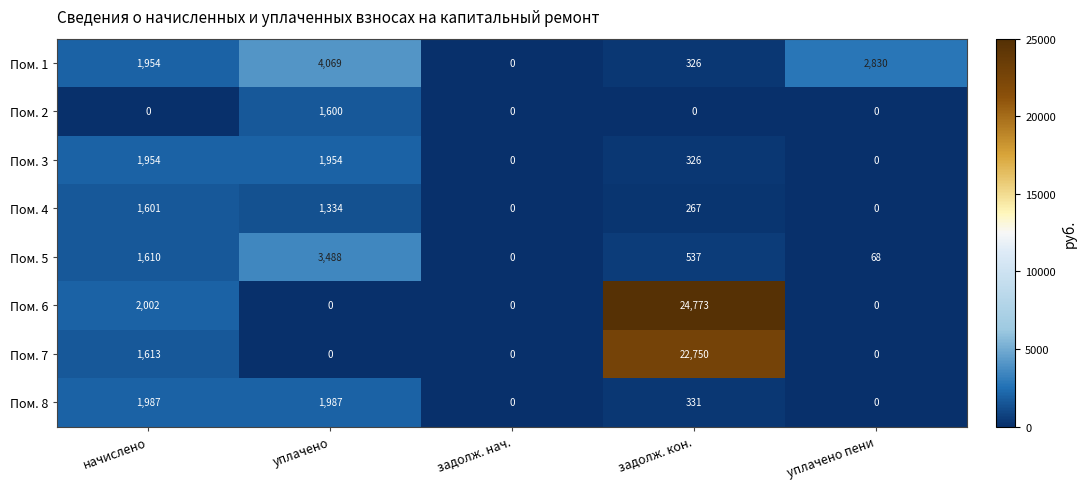

List the series in order of their peak value, lowest first.

Пом. 2, Пом. 4, Пом. 3, Пом. 8, Пом. 5, Пом. 1, Пом. 7, Пом. 6